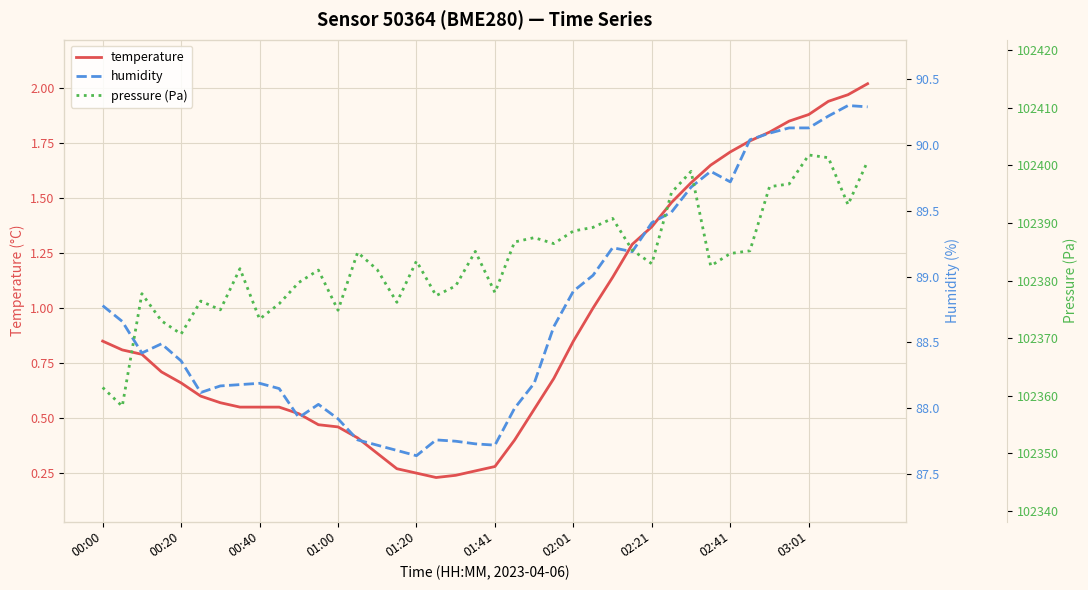

What is the difference between the second highest and minimum values in the pressure (Pa) series?

43.1